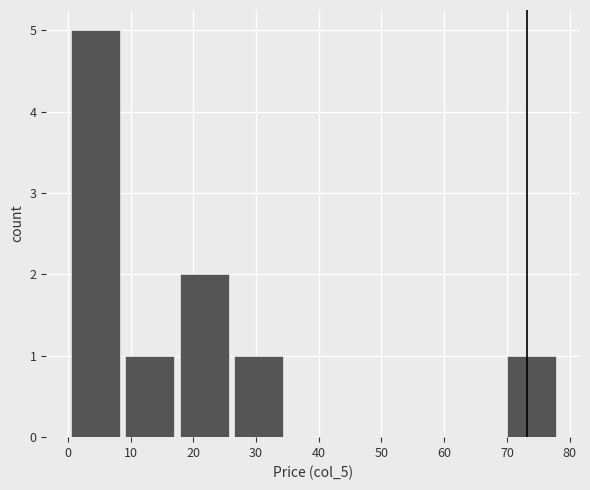

Which range on the x-axis has the tallest bar?

0 to 9